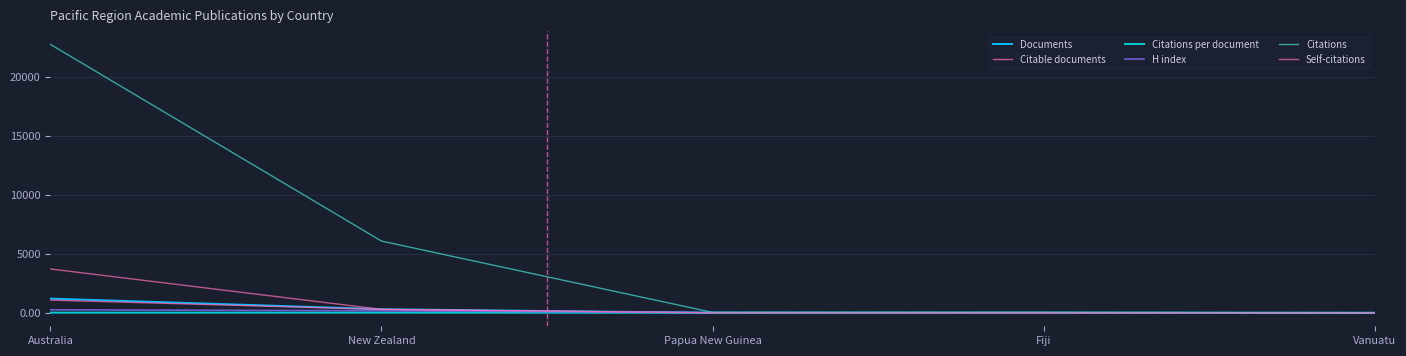

True or false: Citable documents has a value of 2.0 at Fiji.

True